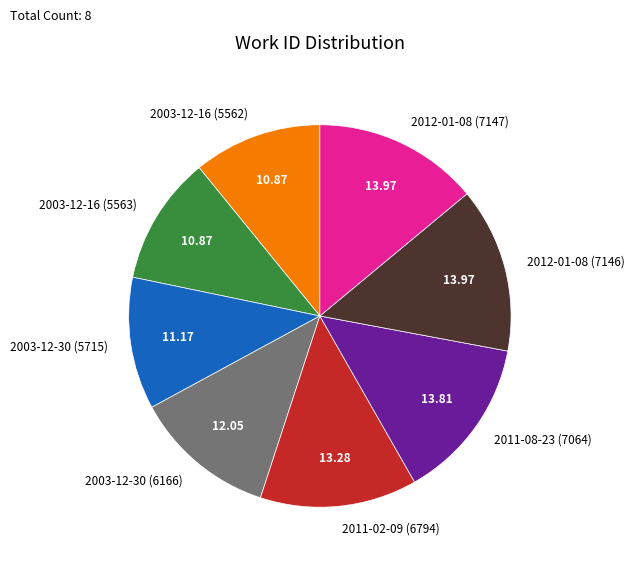

What is the ratio of the value at 2012-01-08 (7147) to the value at 2003-12-30 (5715)?

1.3